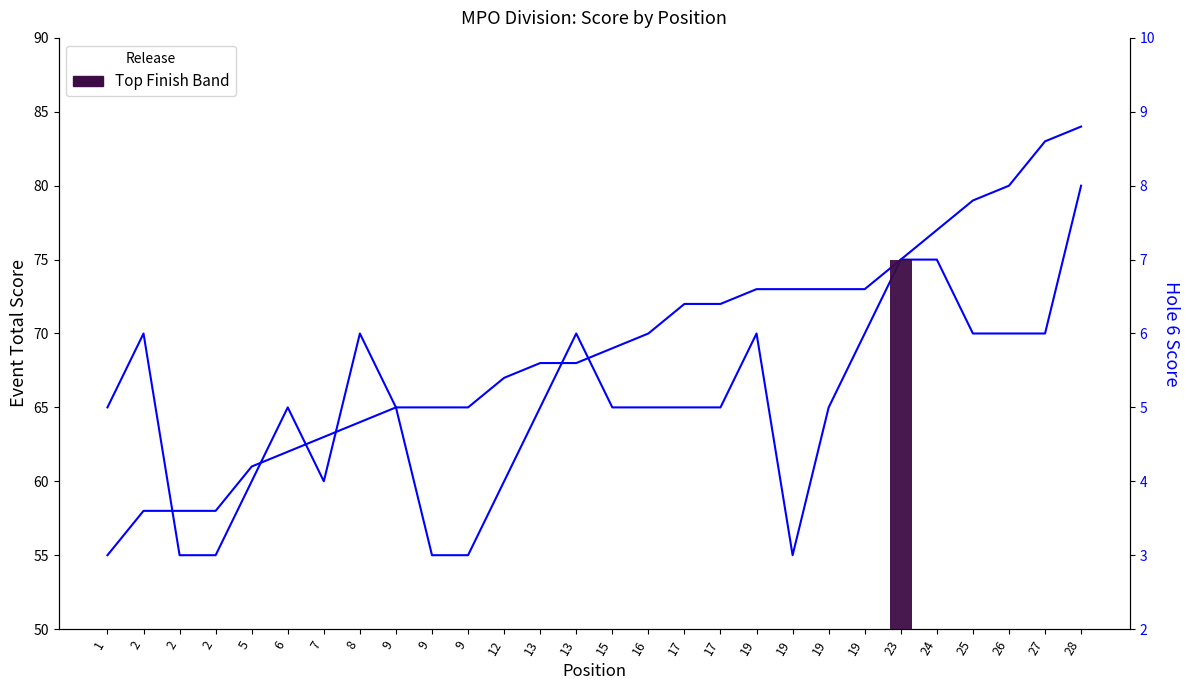

Between 1 and 13, which series saw the biggest shift?

event_total_score